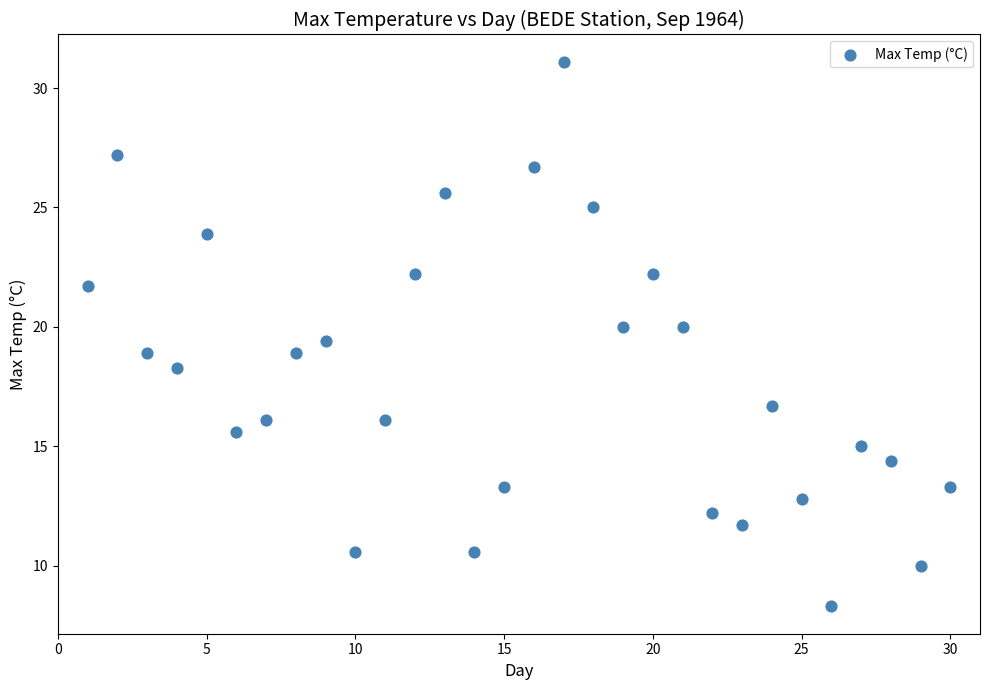

What is the range of Y values (max minus min)?

22.8